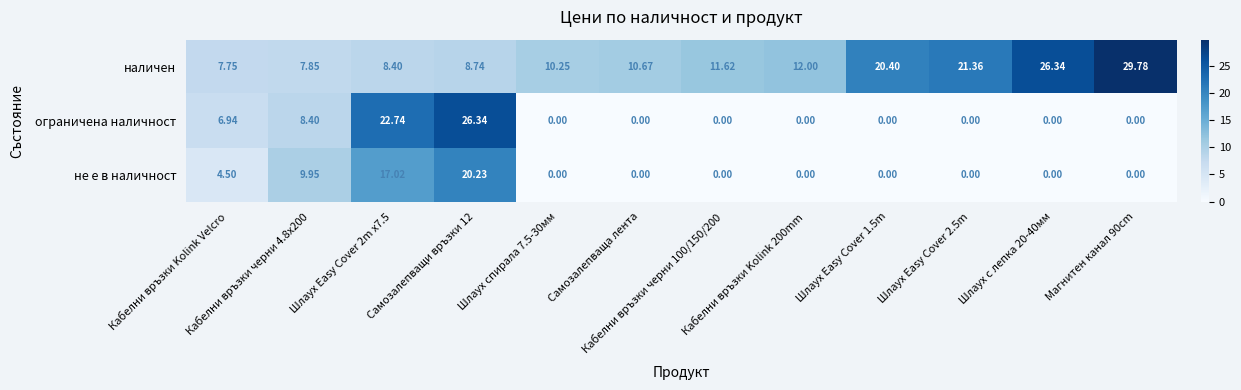

Count the number of categories in the chart.

12